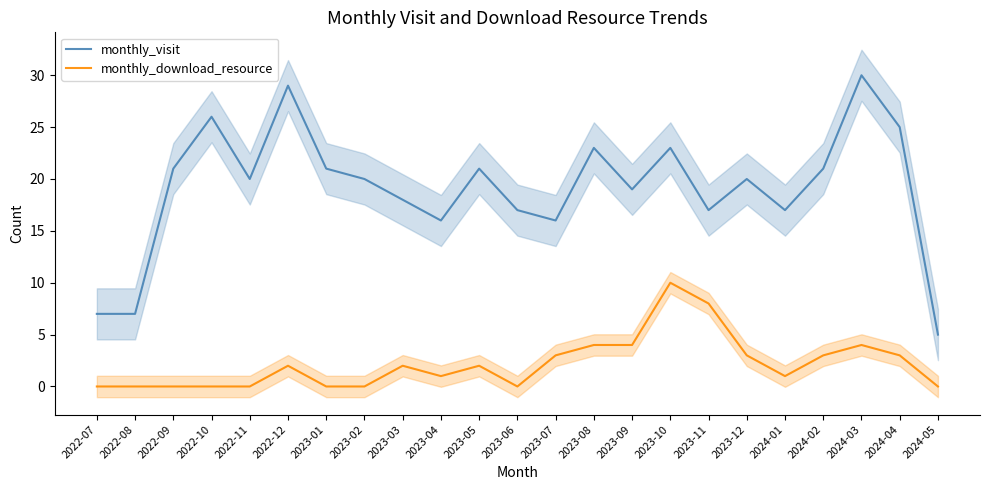

What is the sum of all monthly_download_resource values?

50